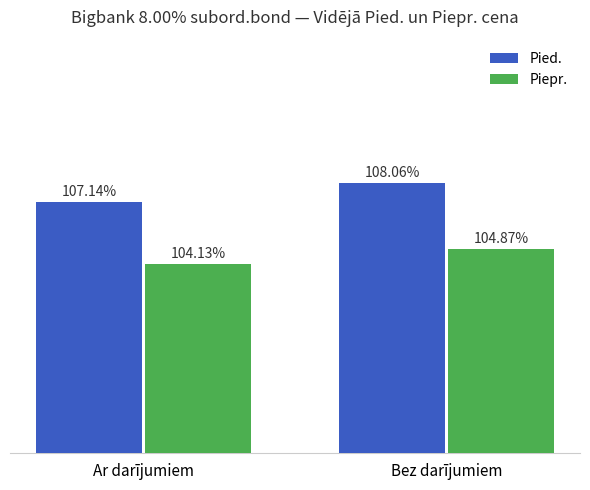

Are the bars grouped side by side (vs. stacked)?

Yes